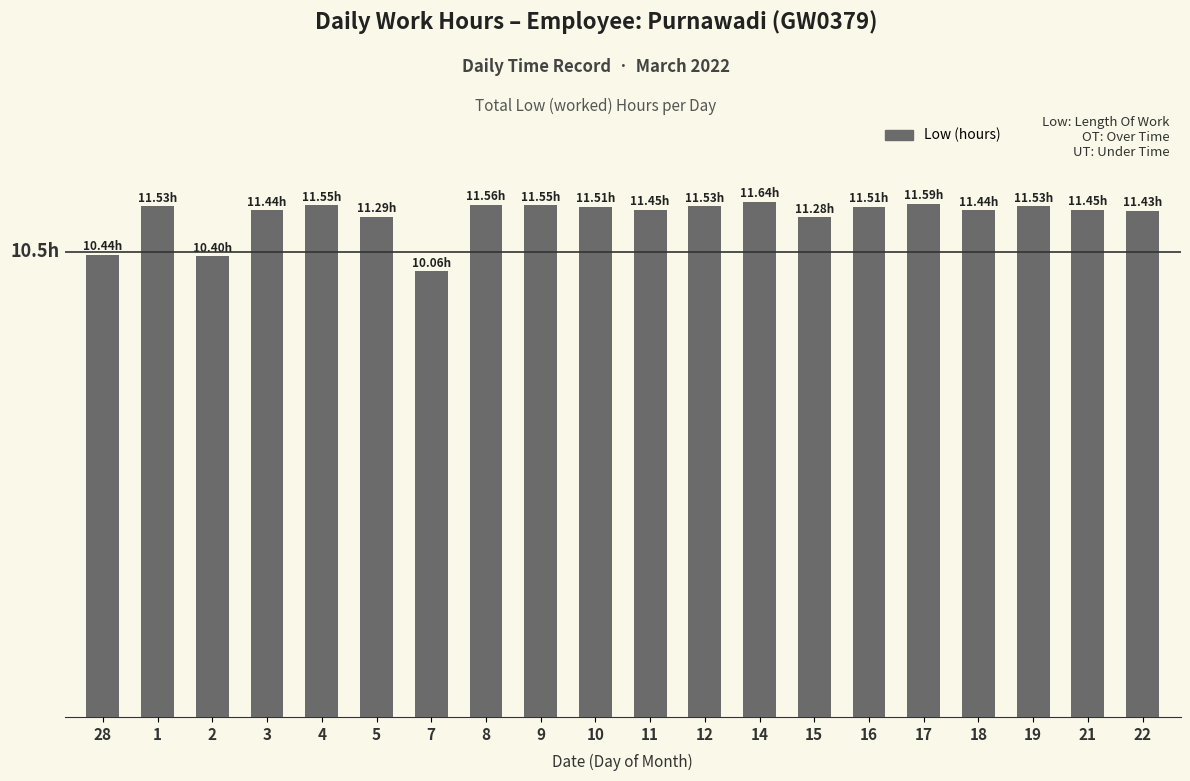

Does the chart contain any negative values?

No